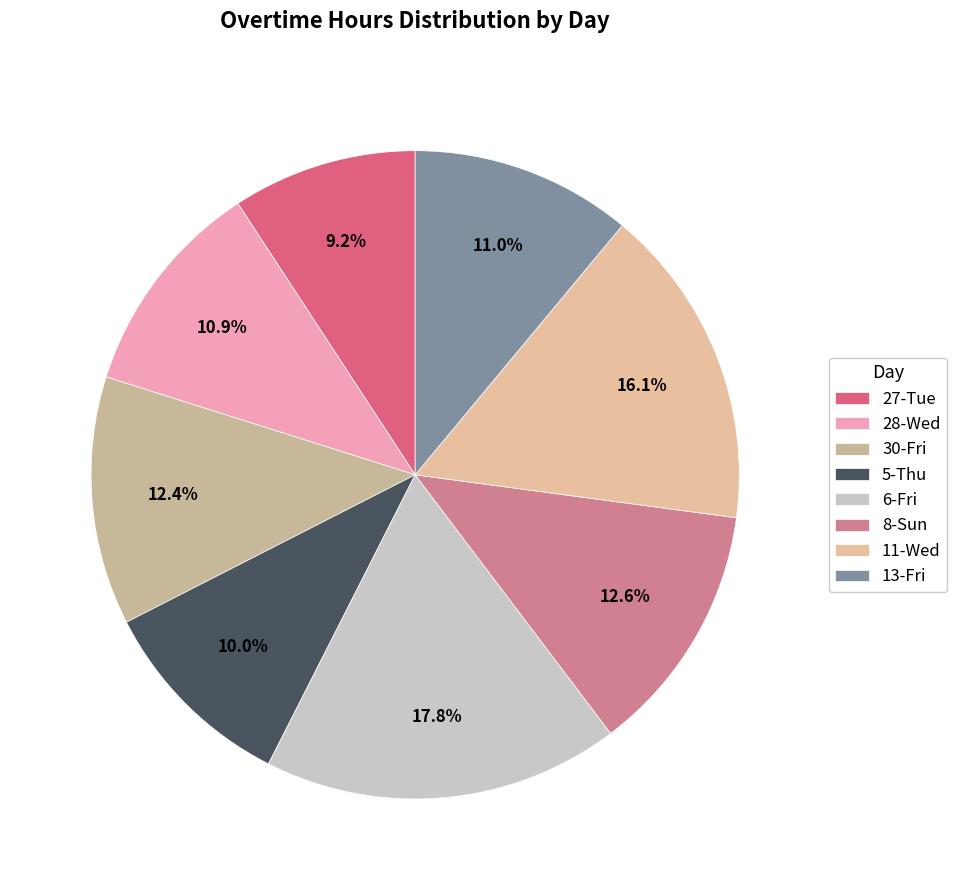

Is the sum of 5-Thu and 28-Wed greater than half?

No